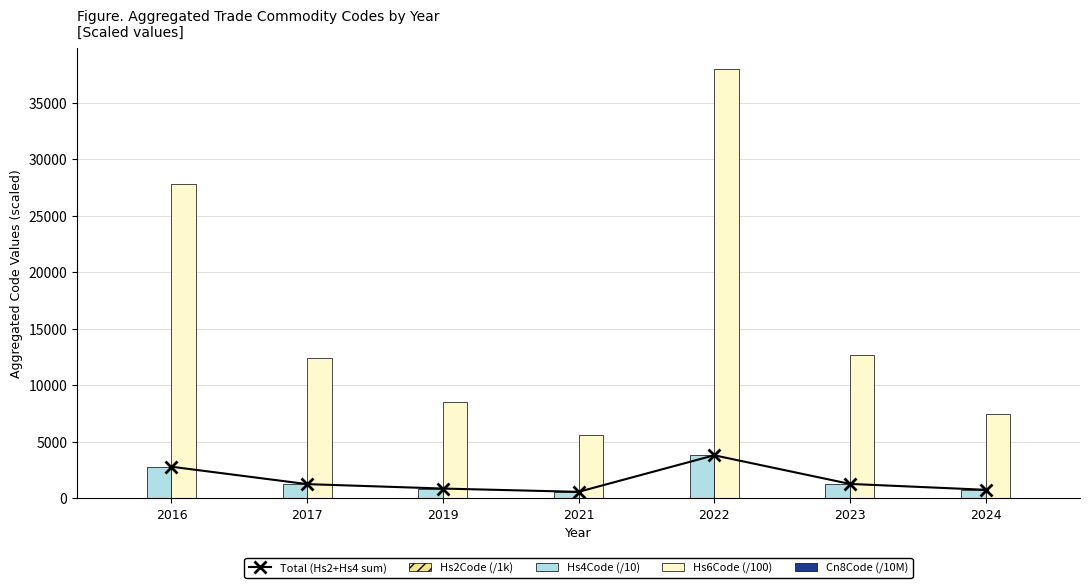

How many categories are shown in the chart?

7